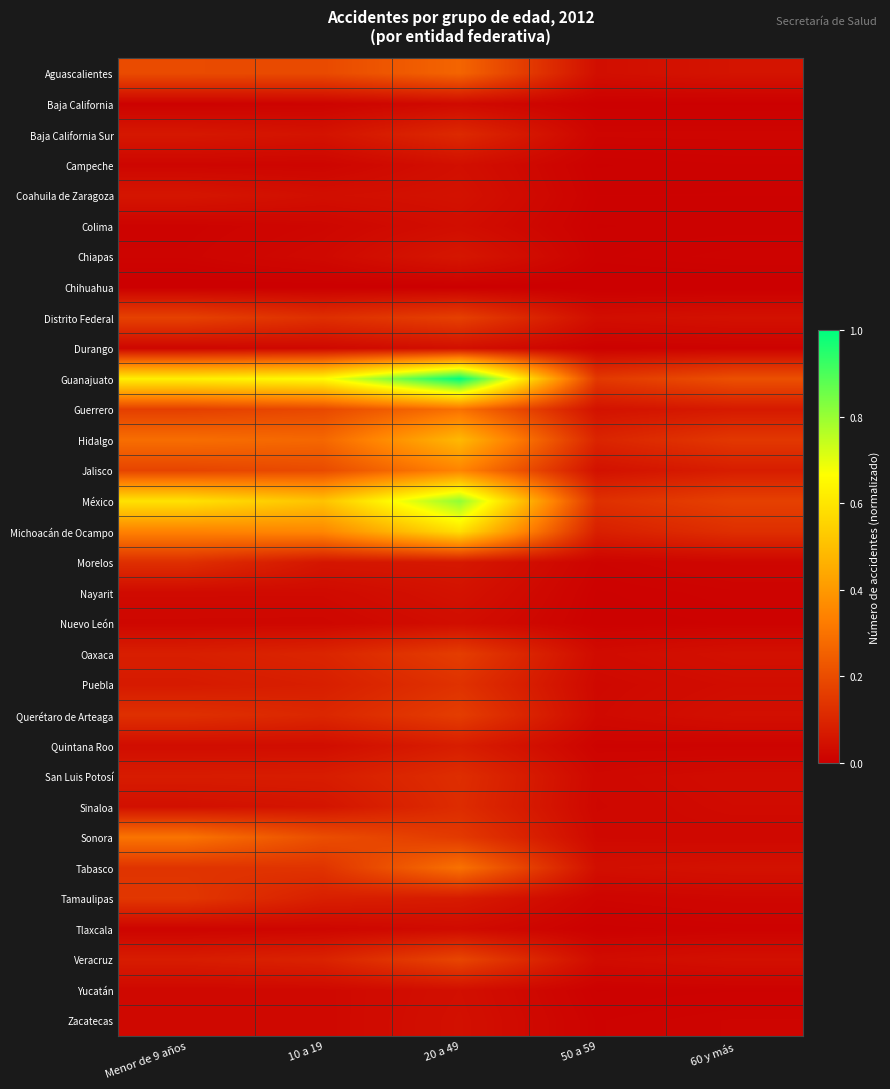

Which series has the widest spread of values?

Guanajuato